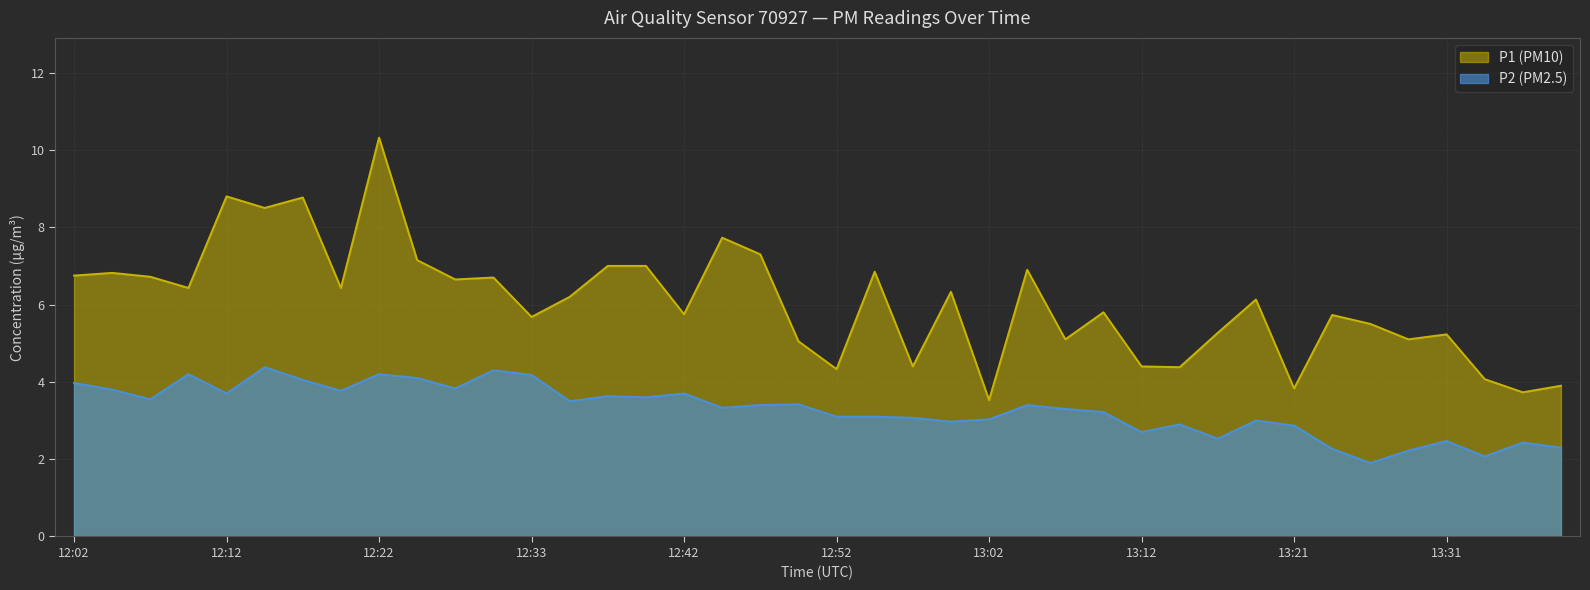

True or false: P1 (PM10) and P2 (PM2.5) cross at least once.

False